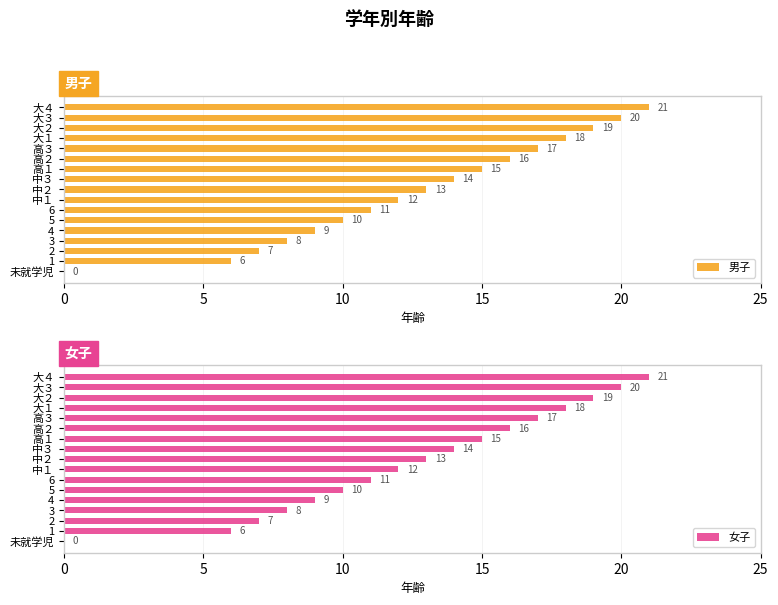

What are all the series names shown in the legend?

男子, 女子